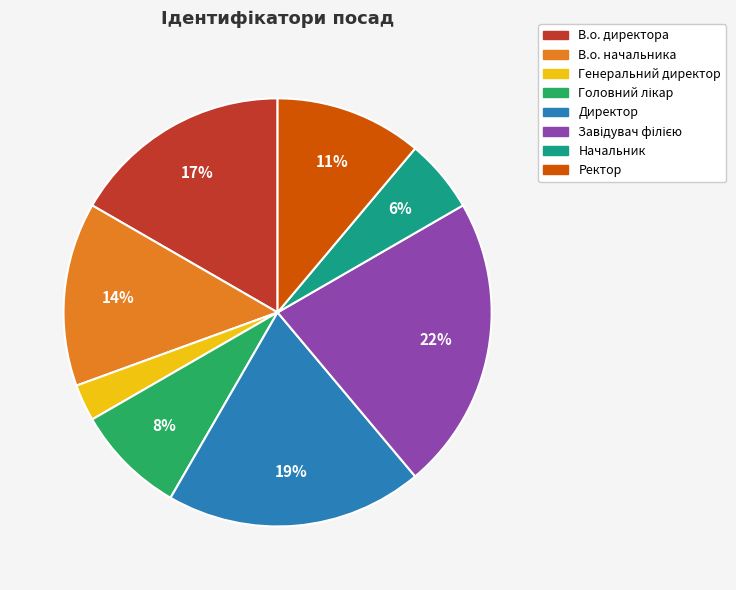

Which has a higher value, Ректор or Директор?

Директор